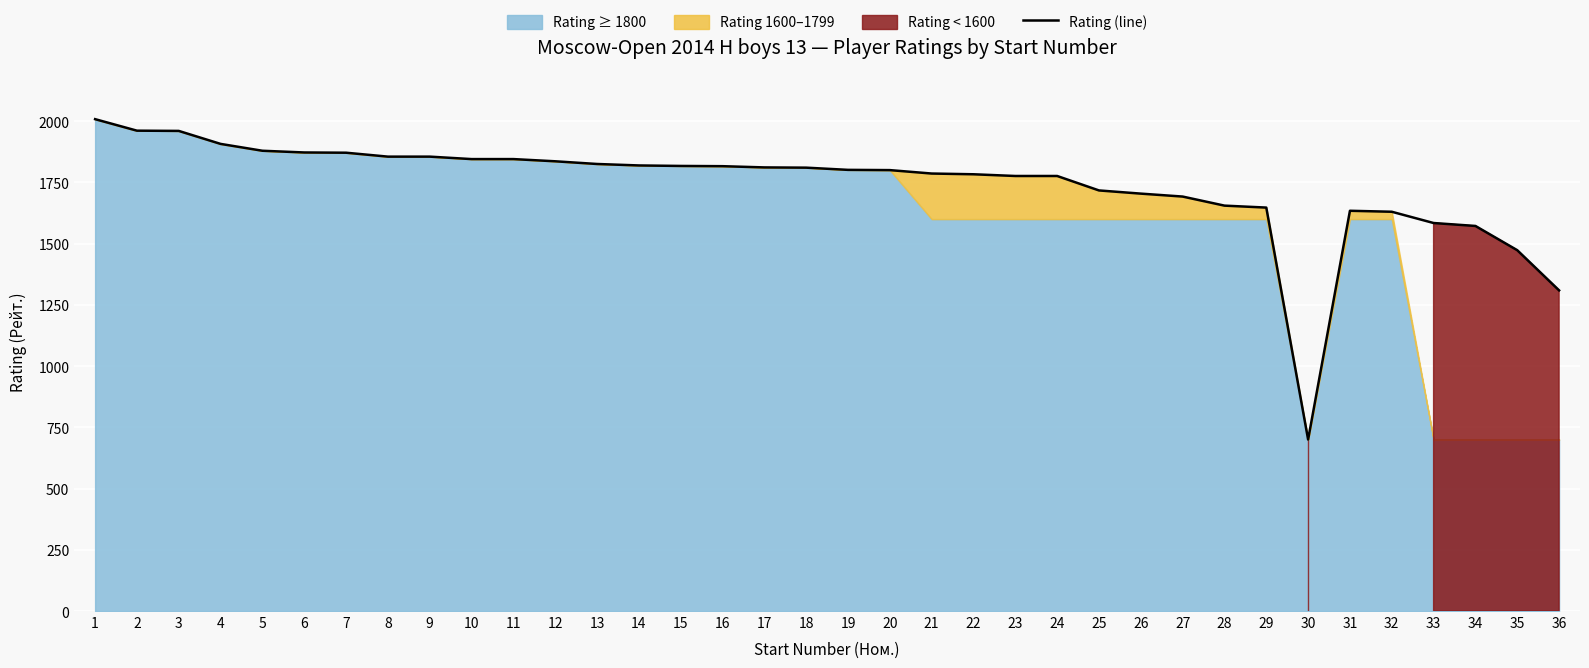

The value at 10 is 2488. True or false?

False